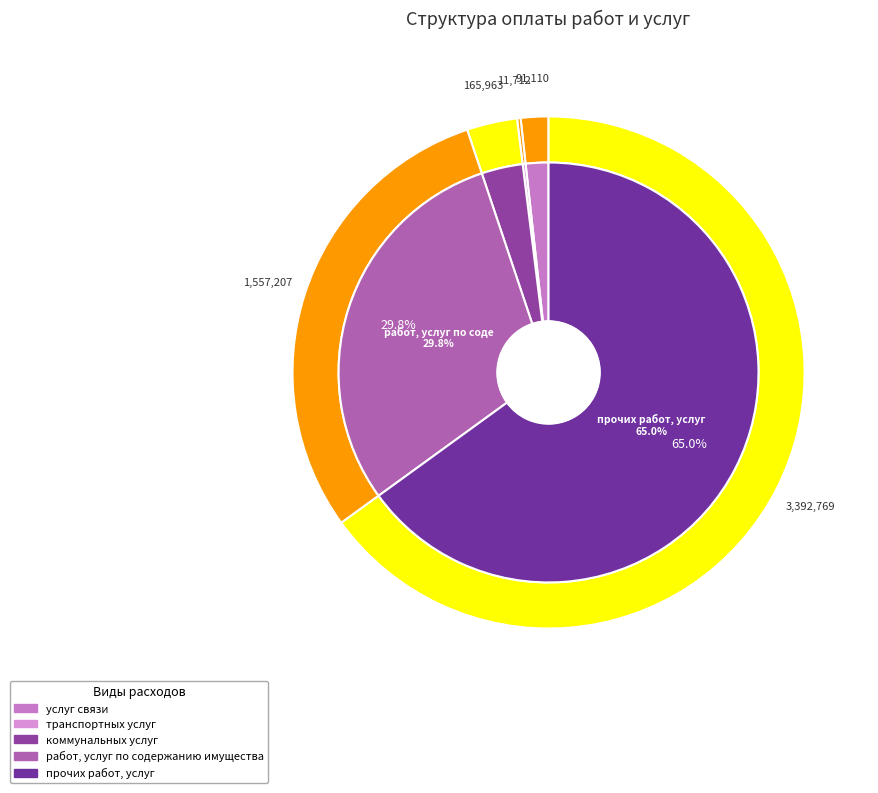

To the nearest percent, what is the average slice percentage?

20%